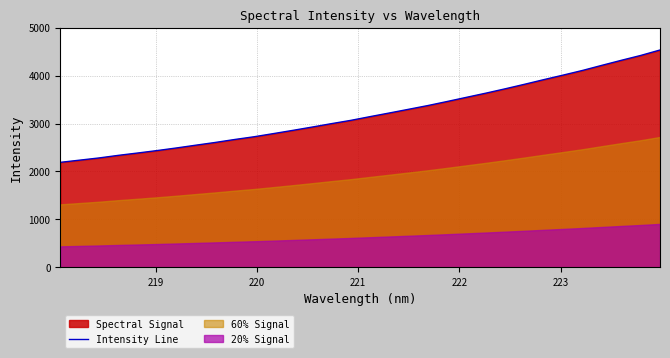

What is the maximum value shown in the chart?

4534.6